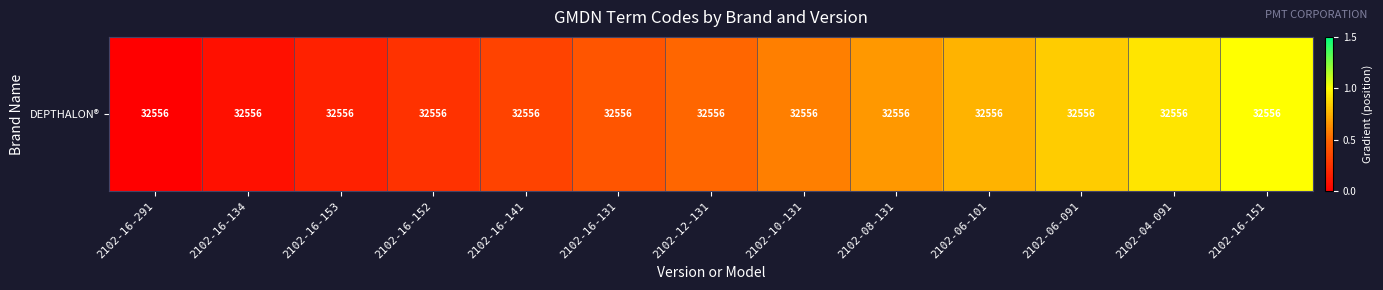

The chart shows a value of 0.1 at 2102-16-153. True or false?

False